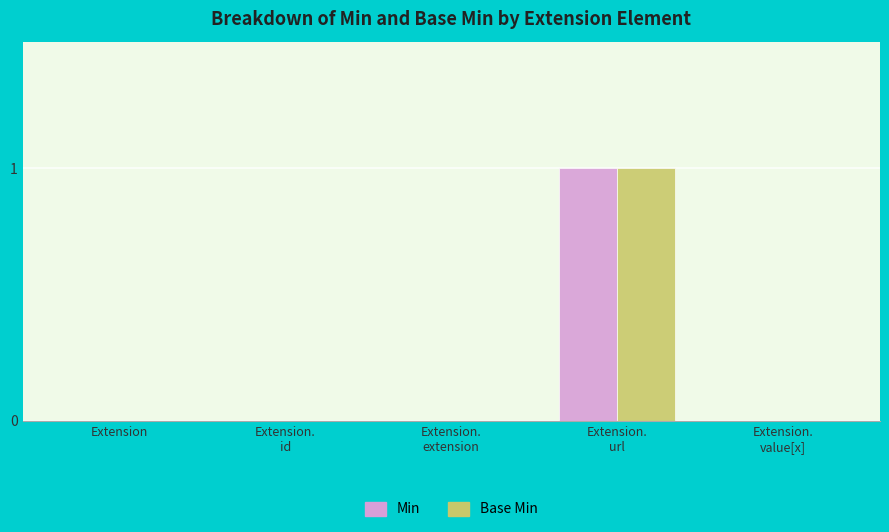

How many series are shown in this chart?

2